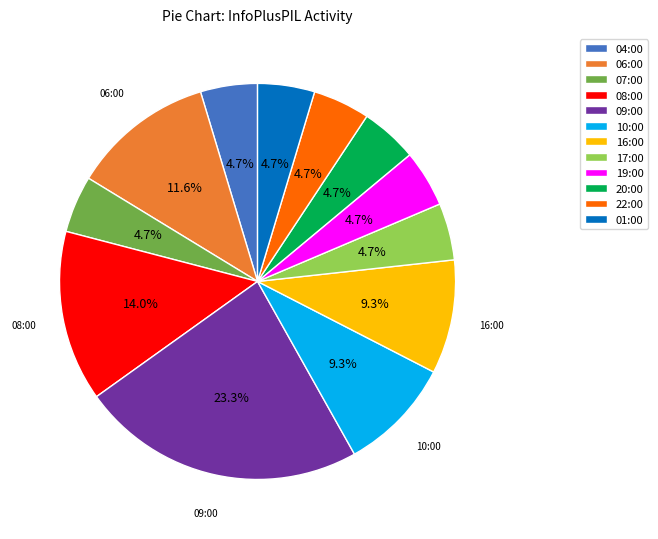

Is 22:00 the majority of the pie?

No